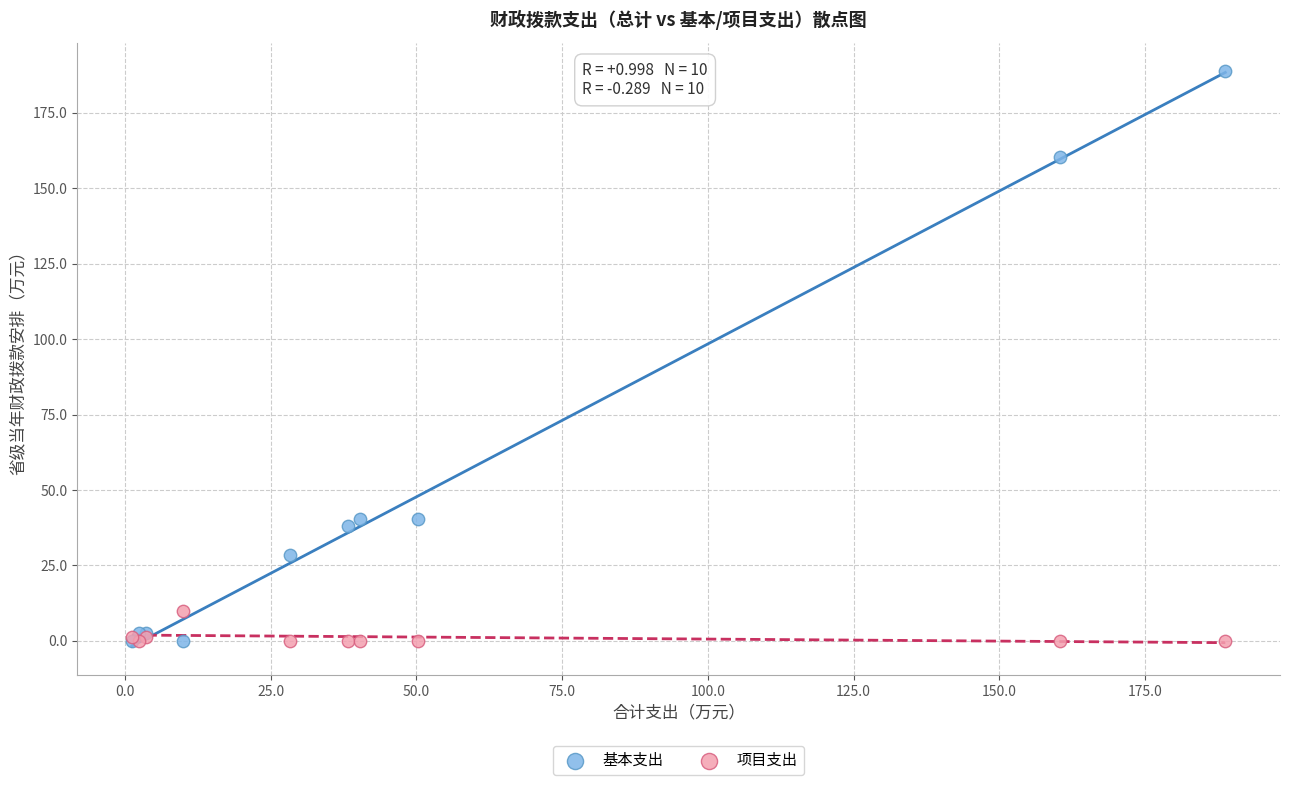

Which series contains the highest Y value?

基本支出